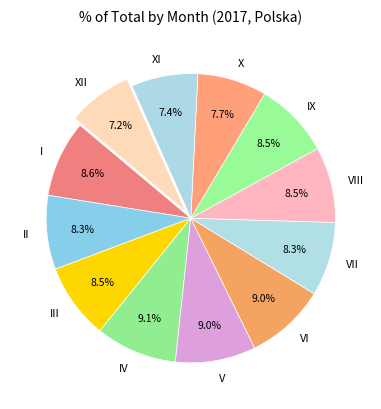

Between XII and VII, which is larger?

VII